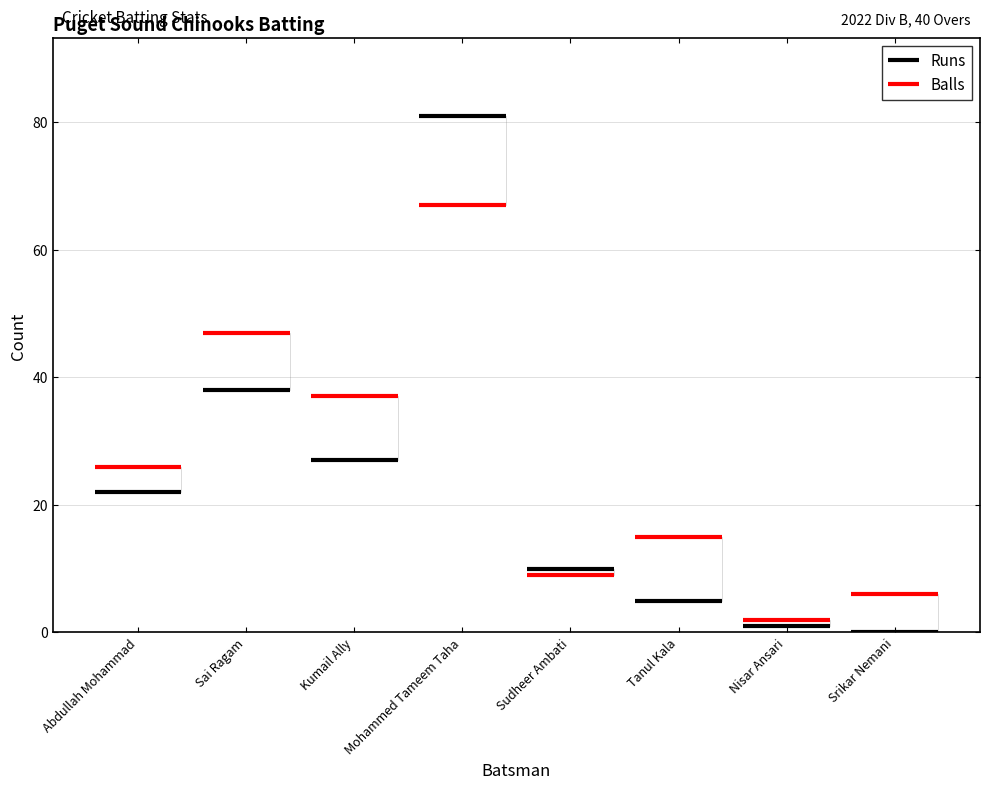

The value of Runs at Sai Ragam is 12. True or false?

False